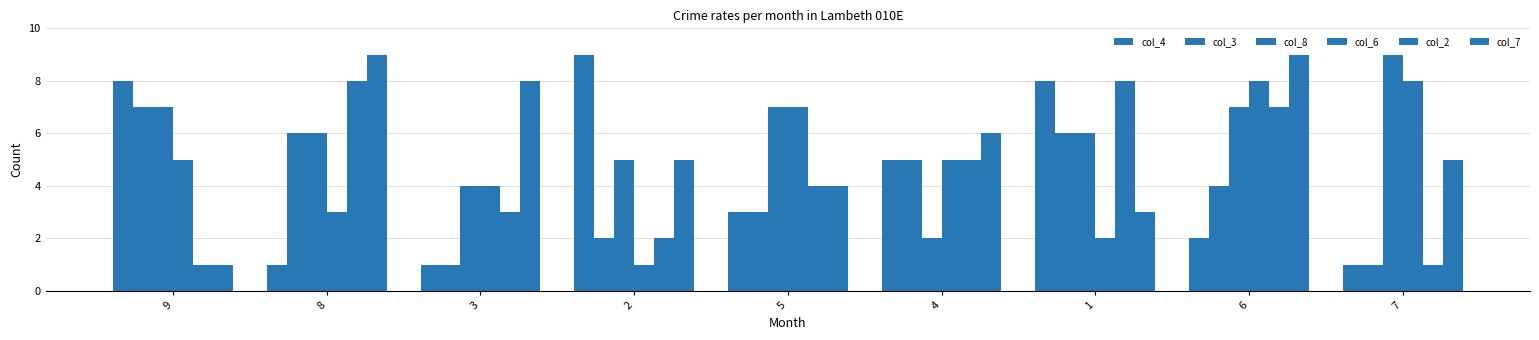

Does the chart contain any negative values?

No